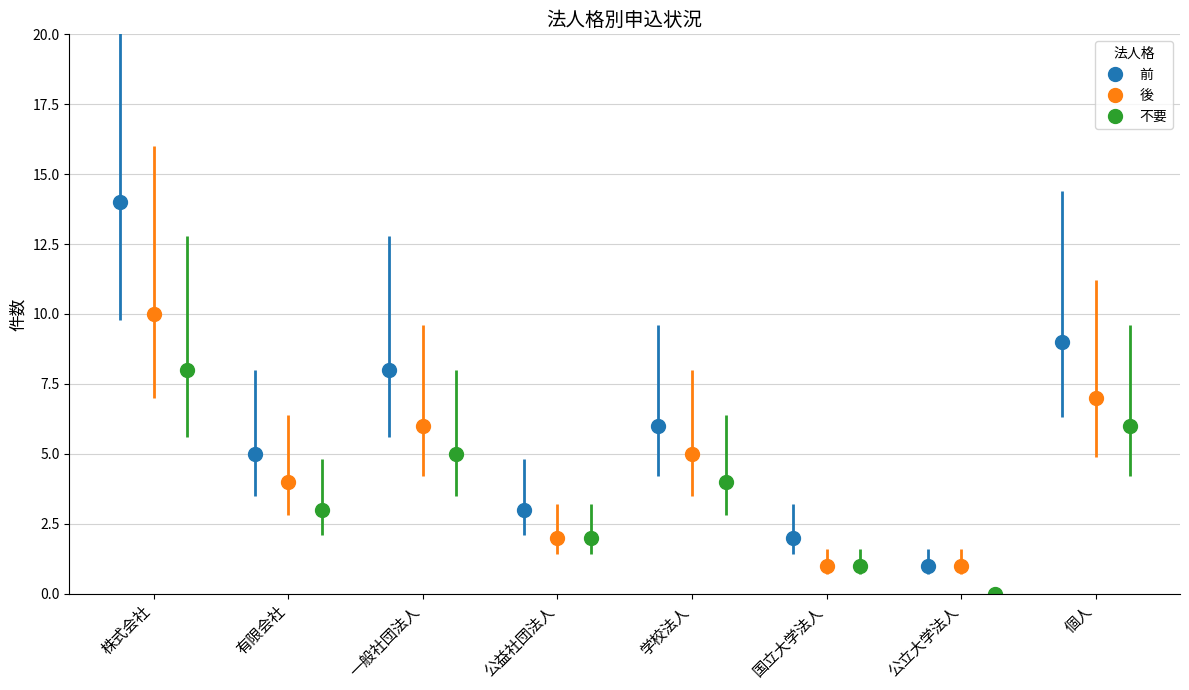

At how many categories does at least one series exceed 7?

3